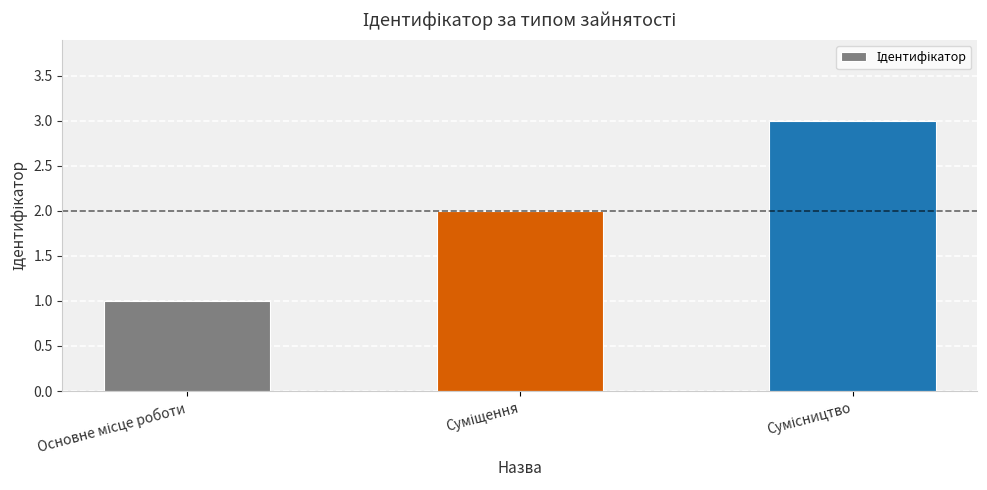

What is the greatest value displayed?

3